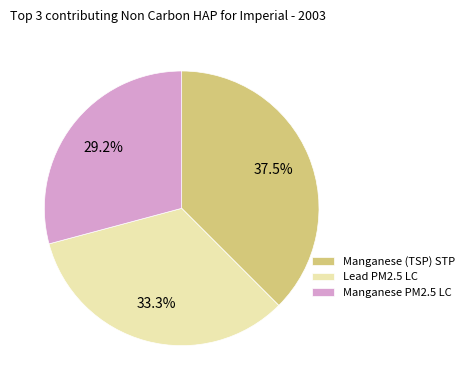

Rank the categories by value from highest to lowest.

Manganese (TSP) STP, Lead PM2.5 LC, Manganese PM2.5 LC